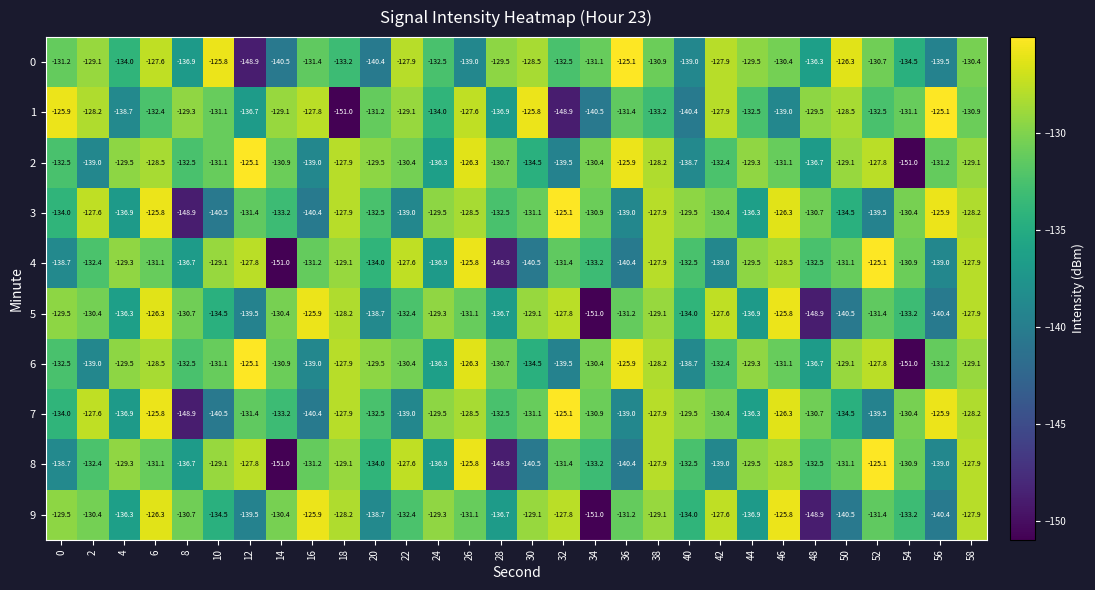

The value of 8 at 16 is -131.2. True or false?

True